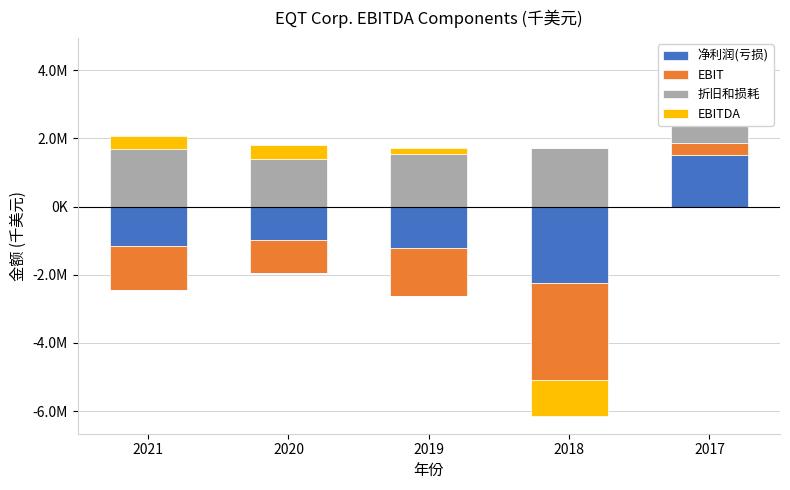

Read the 净利润(亏损) value at 2017.

1508529